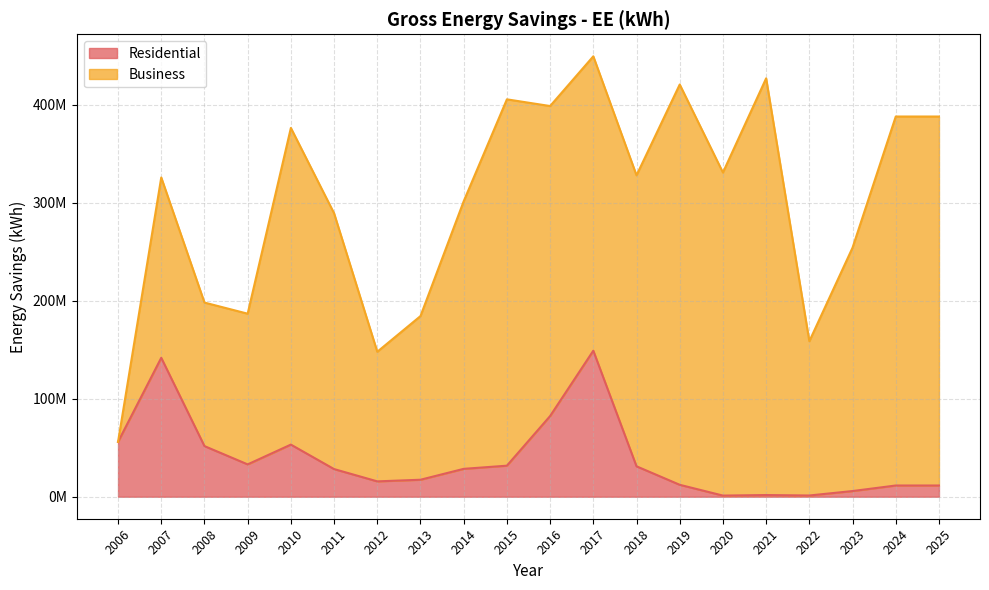

What is the smallest value displayed?

1156149.2